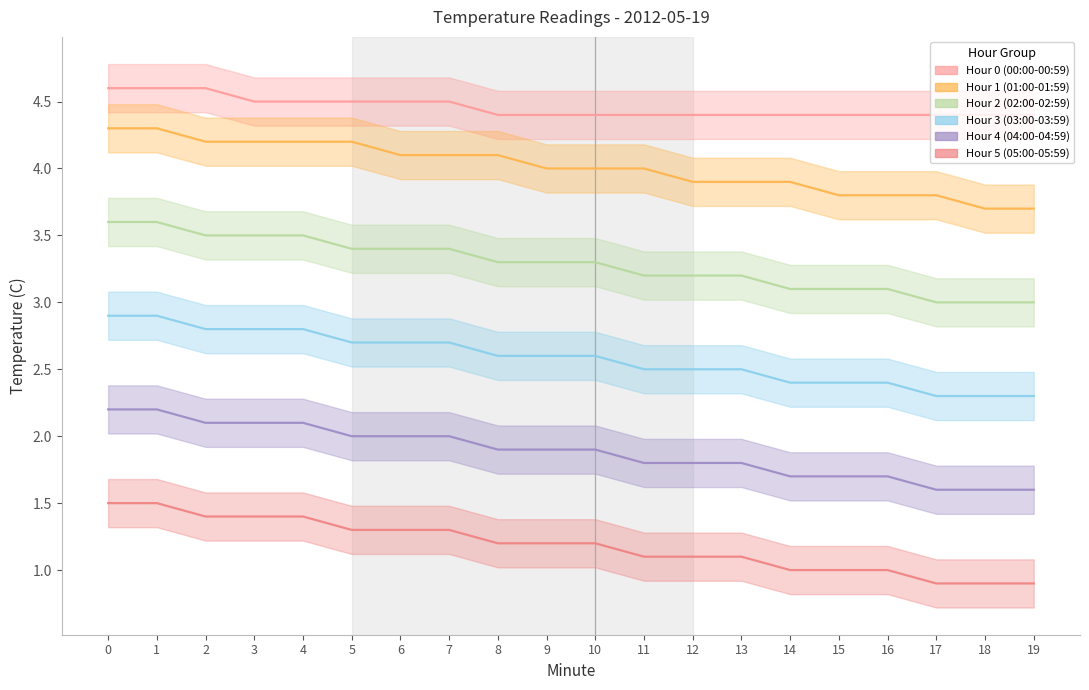

True or false: Hour 0 (00:00-00:59) and Hour 3 (03:00-03:59) intersect in this chart.

False